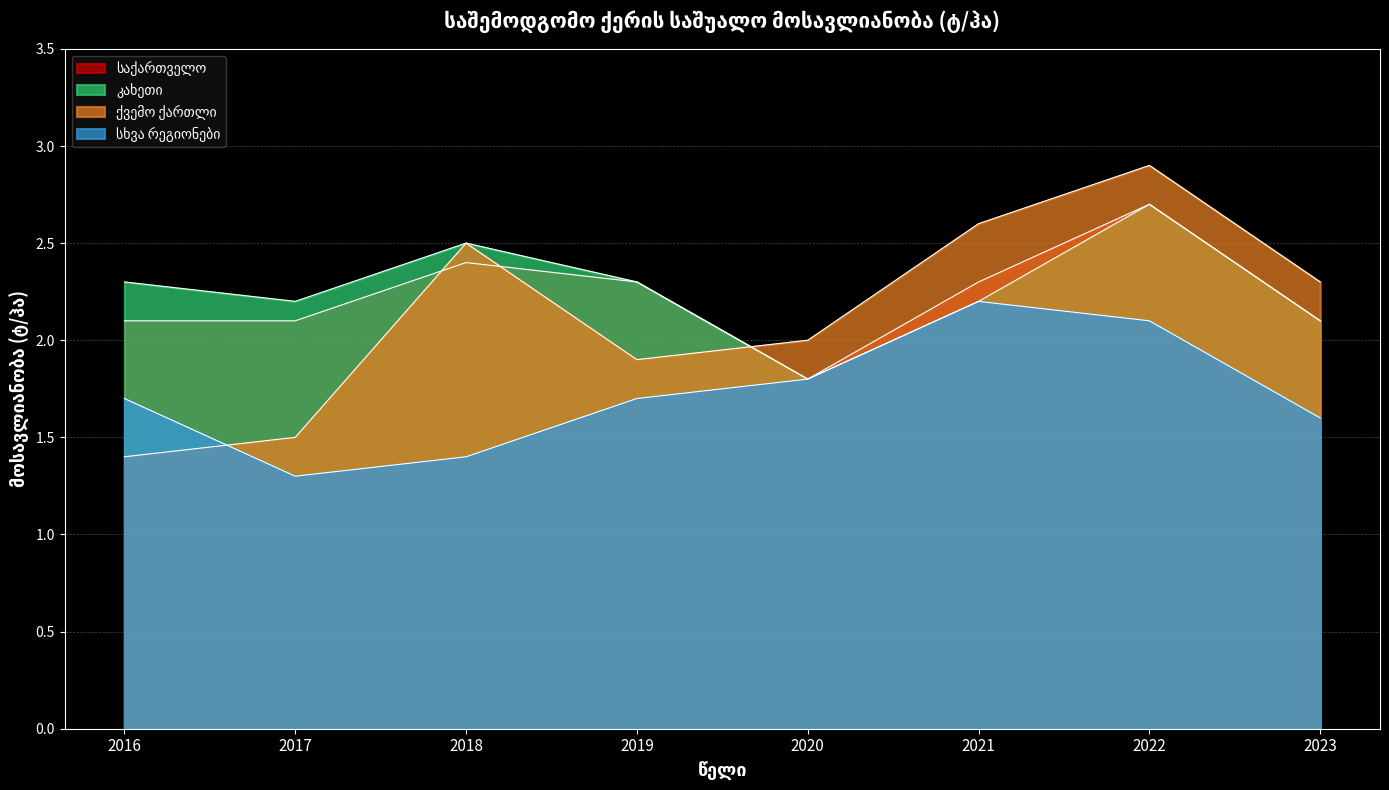

Reading left to right, transcribe all the data shown in this chart.

საქართველო: 2.1	2.1	2.4	2.3	1.8	2.3	2.7	2.1
კახეთი: 2.3	2.2	2.5	2.3	1.8	2.2	2.7	2.1
ქვემო ქართლი: 1.4	1.5	2.5	1.9	2.0	2.6	2.9	2.3
სხვა რეგიონები: 1.7	1.3	1.4	1.7	1.8	2.2	2.1	1.6